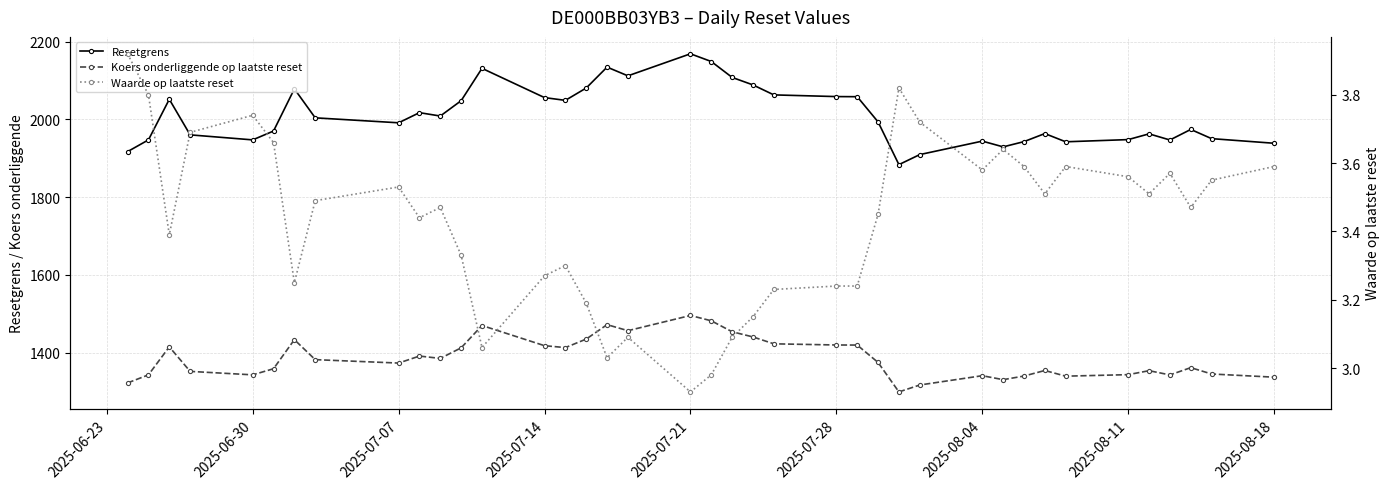

Which series has the largest total across all categories?

Resetgrens